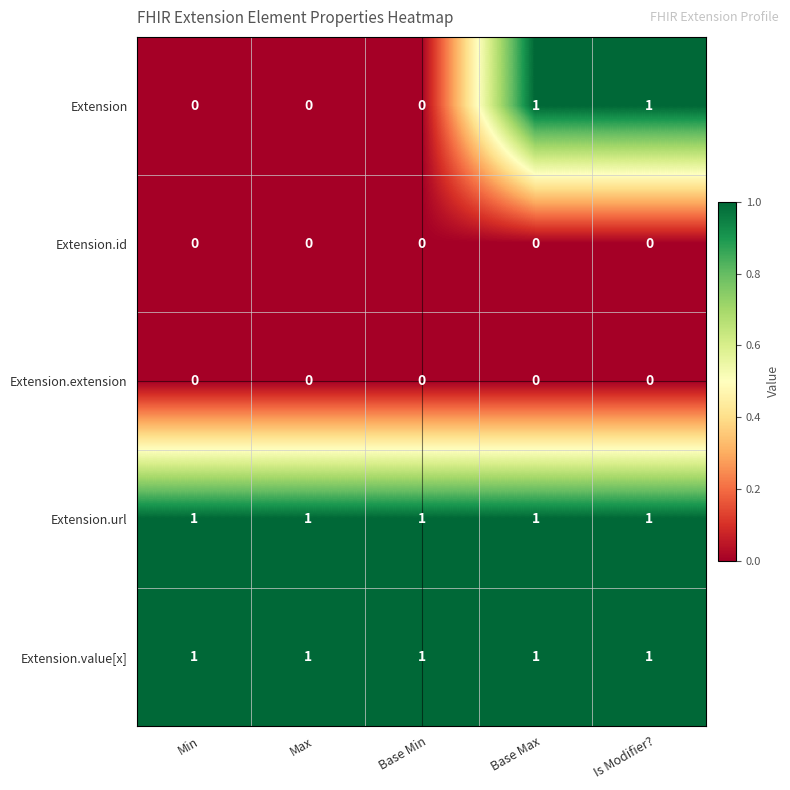

Which series has the widest spread of values?

Extension